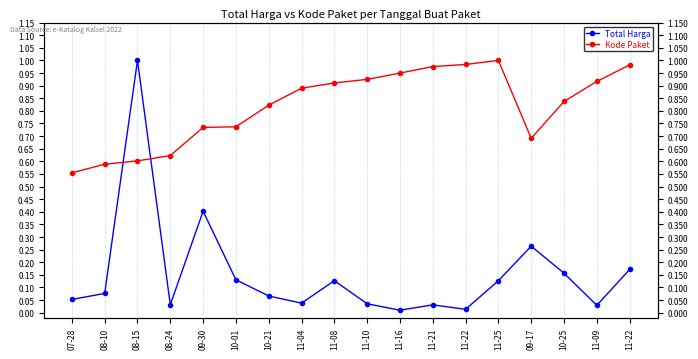

At which label does Total Harga reach its peak?

08-15